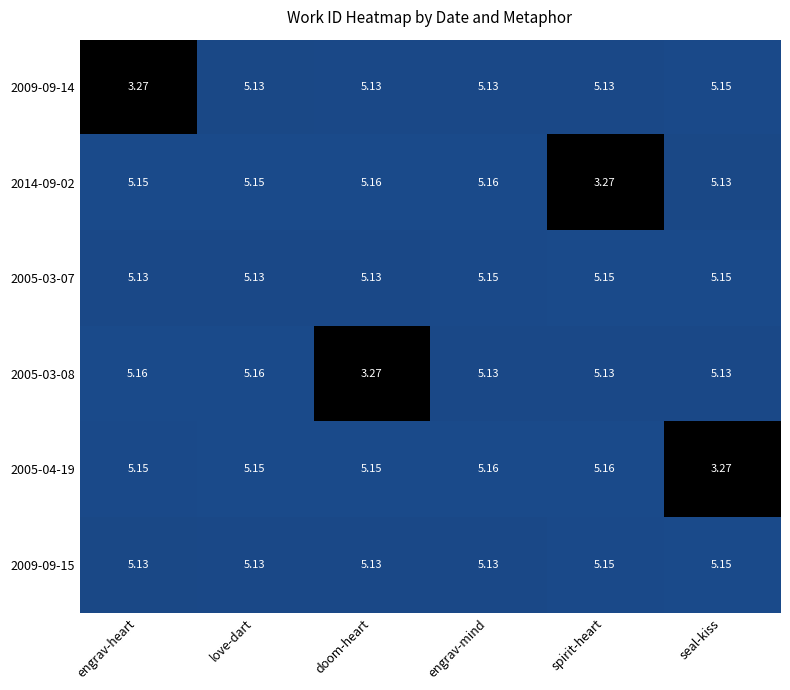

What is the total value across all series at spirit-heart?

29.0